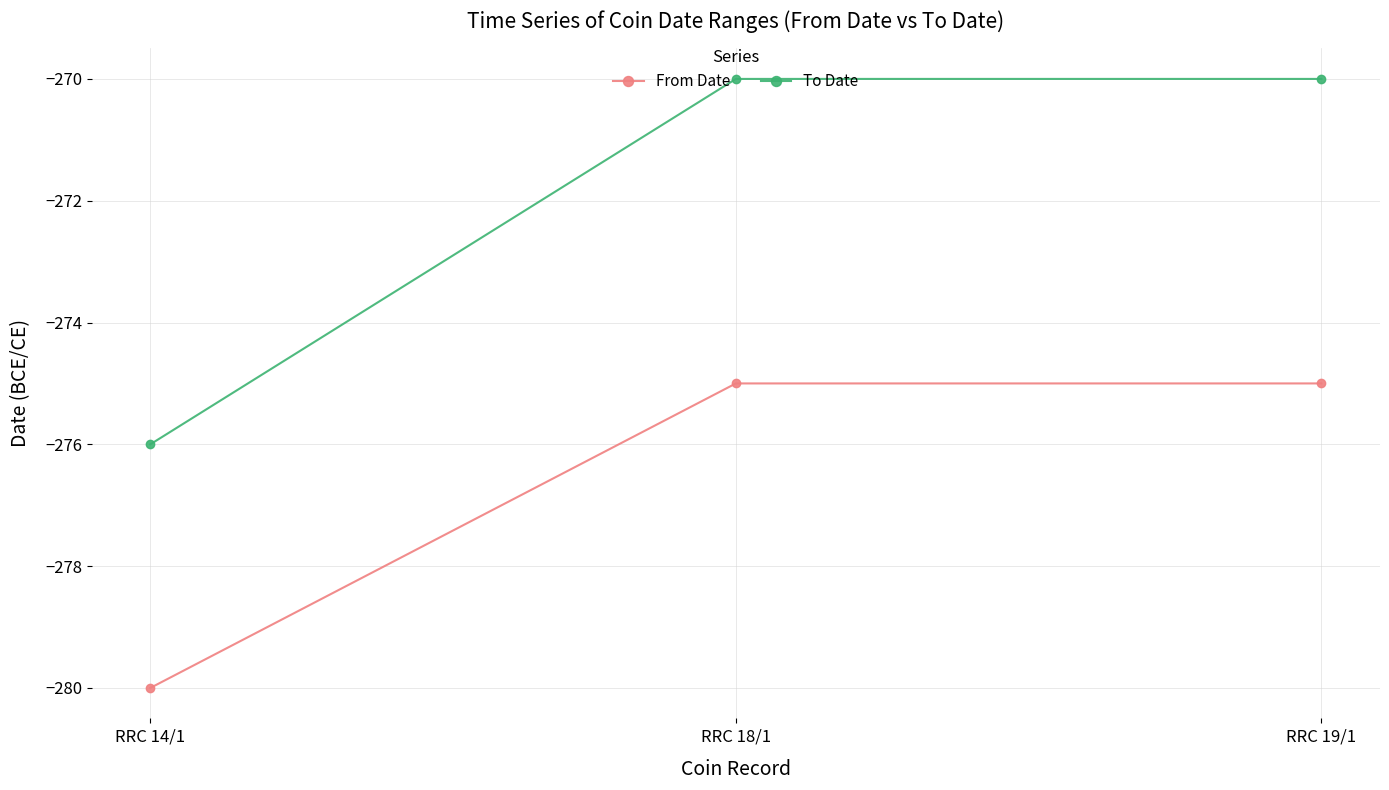

The From Date series shows -417 at RRC 14/1. True or false?

False